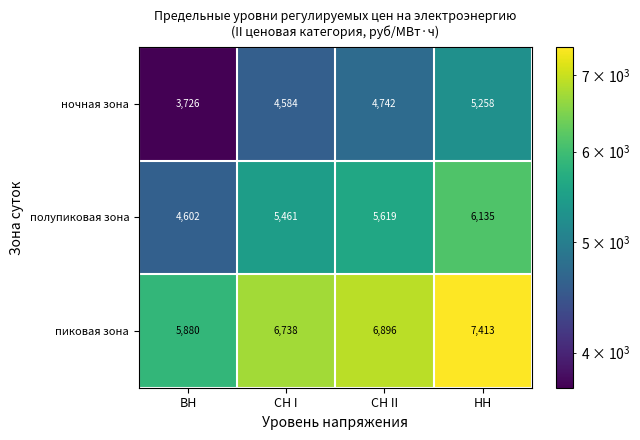

Reading left to right, list all the values displayed in this chart.

ночная зона: 3726	4584	4742	5258
полупиковая зона: 4602	5461	5619	6135
пиковая зона: 5880	6738	6896	7413